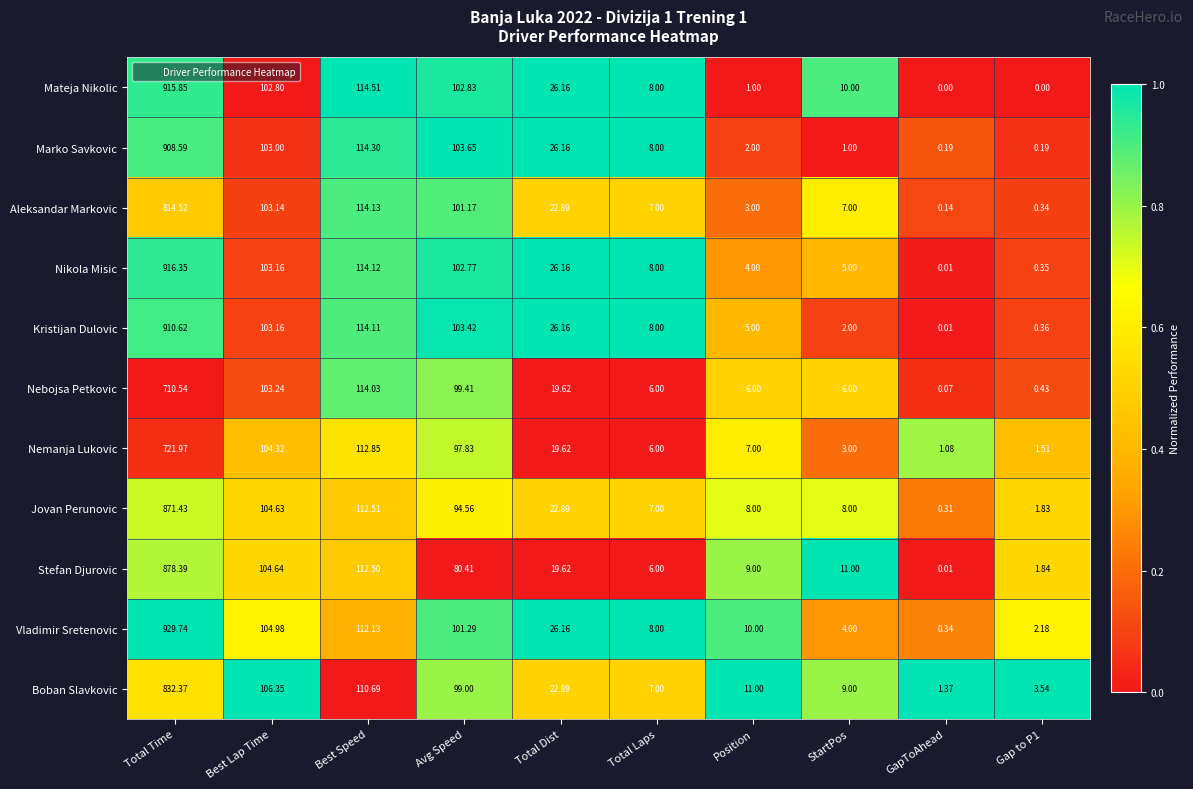

At Position, list the series in order from largest to smallest.

Boban Slavkovic, Vladimir Sretenovic, Stefan Djurovic, Jovan Perunovic, Nemanja Lukovic, Nebojsa Petkovic, Kristijan Dulovic, Nikola Misic, Aleksandar Markovic, Marko Savkovic, Mateja Nikolic